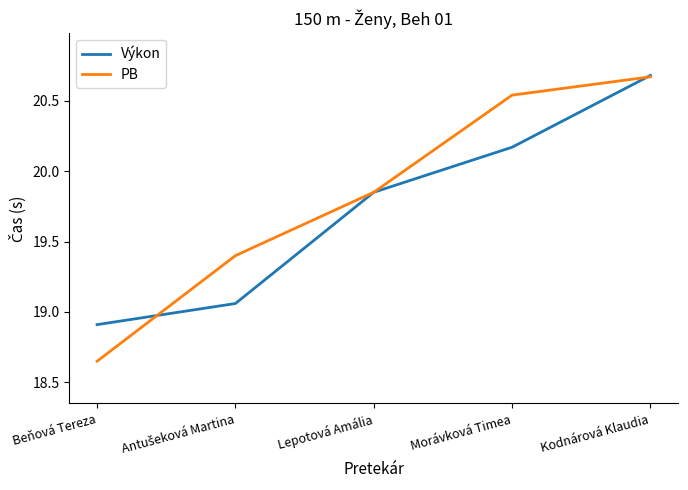

What position from the left is Beňová Tereza?

1